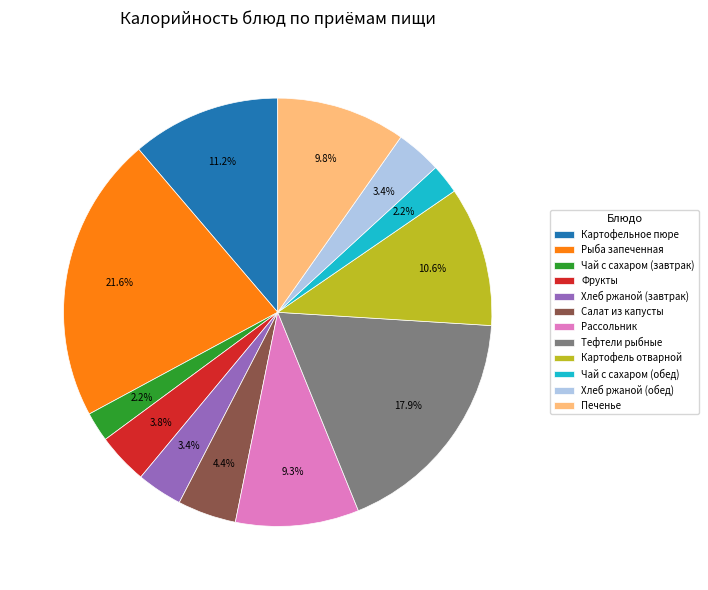

Is Рассольник the majority of the pie?

No